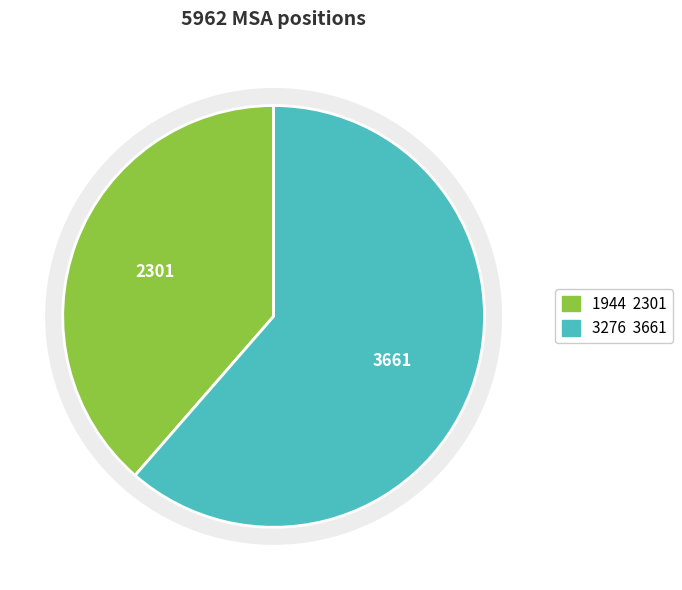

What is the change in value from 1944 to 3276?

+1360